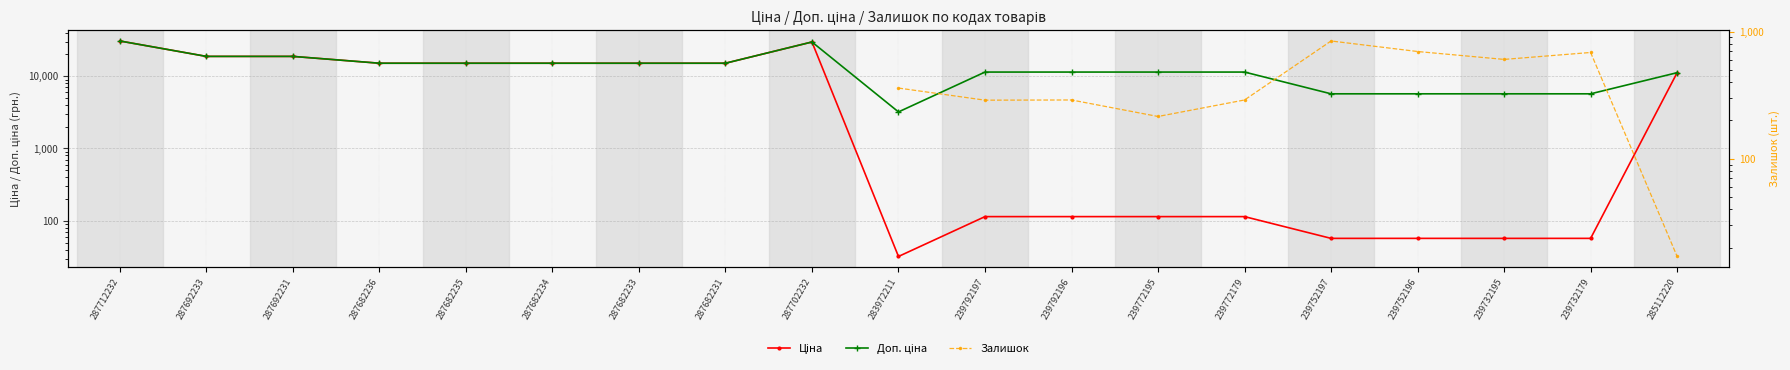

Which series has the largest total across all categories?

Доп. ціна